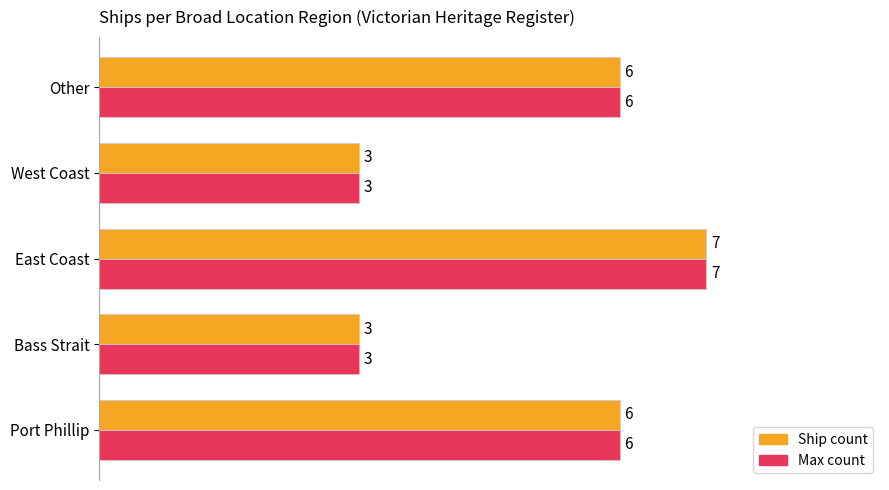

What is the difference between the second highest and second lowest values in the Max count series?

3